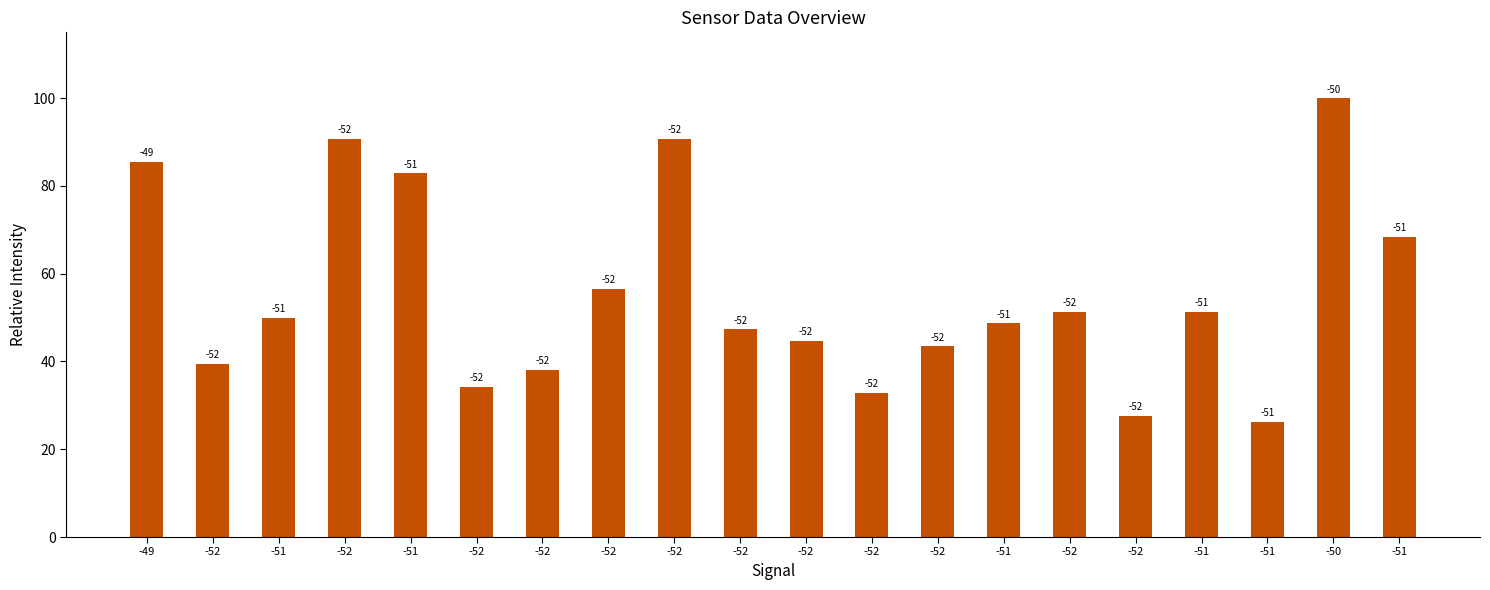

How many bars are there in total?

20